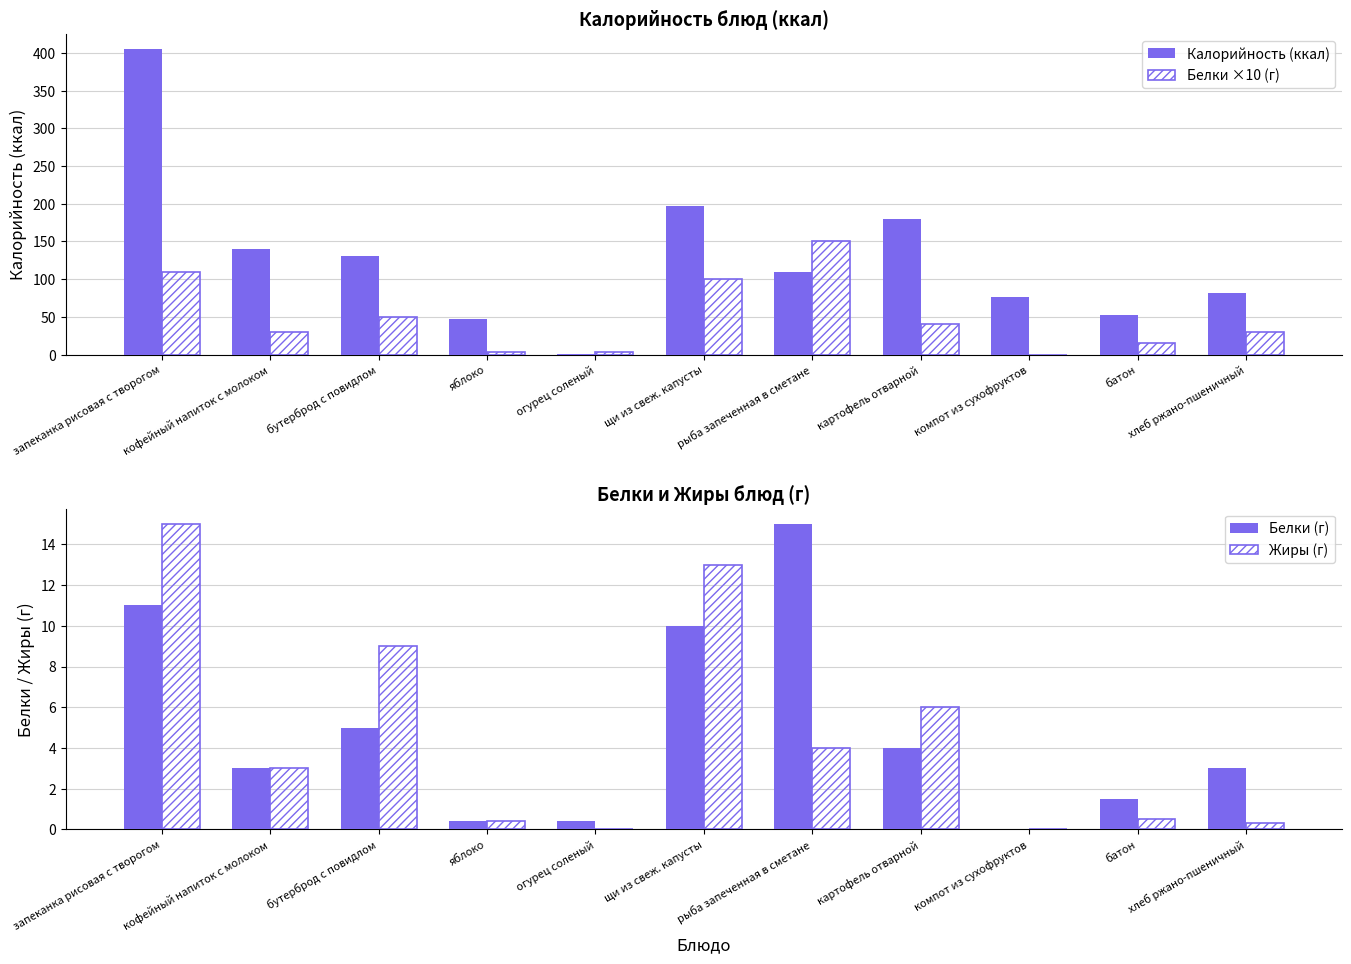

Which series has the largest range (max minus min)?

Калорийность (ккал)